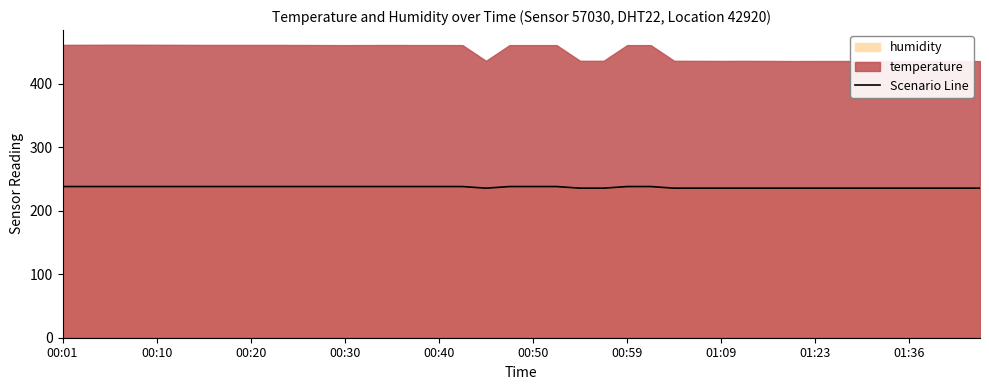

What is the ratio of the value at 38 to the value at 13?

1.0